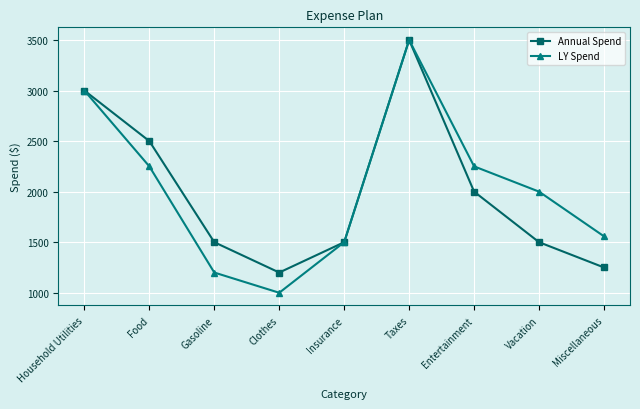

The LY Spend series shows 2250 at Entertainment. True or false?

True